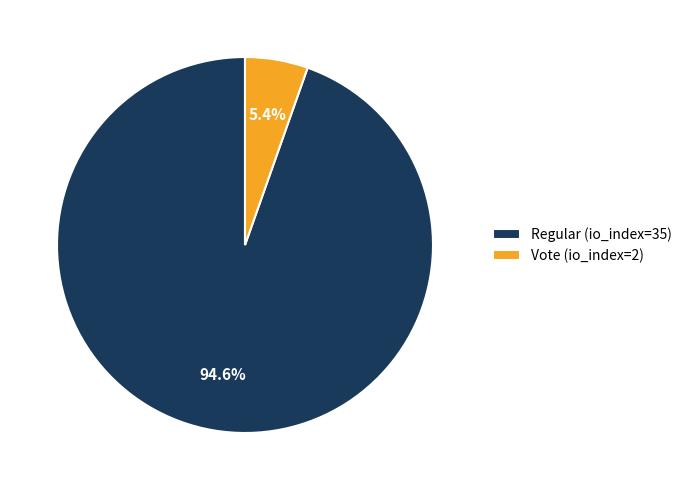

Count the number of slices in the pie.

2